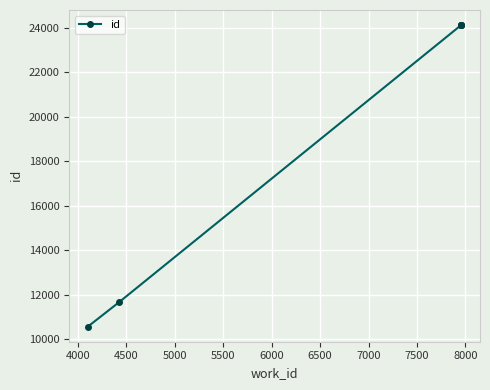

What is the average value?

19787